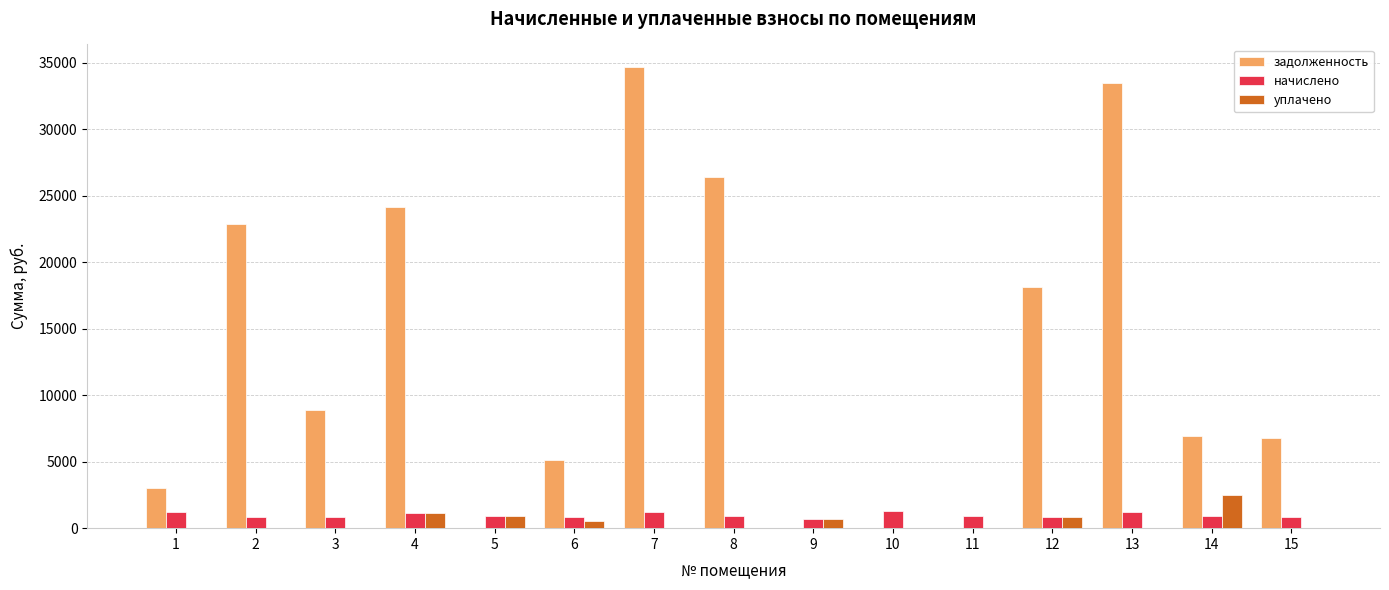

What is the sum of all начислено values?

14720.9